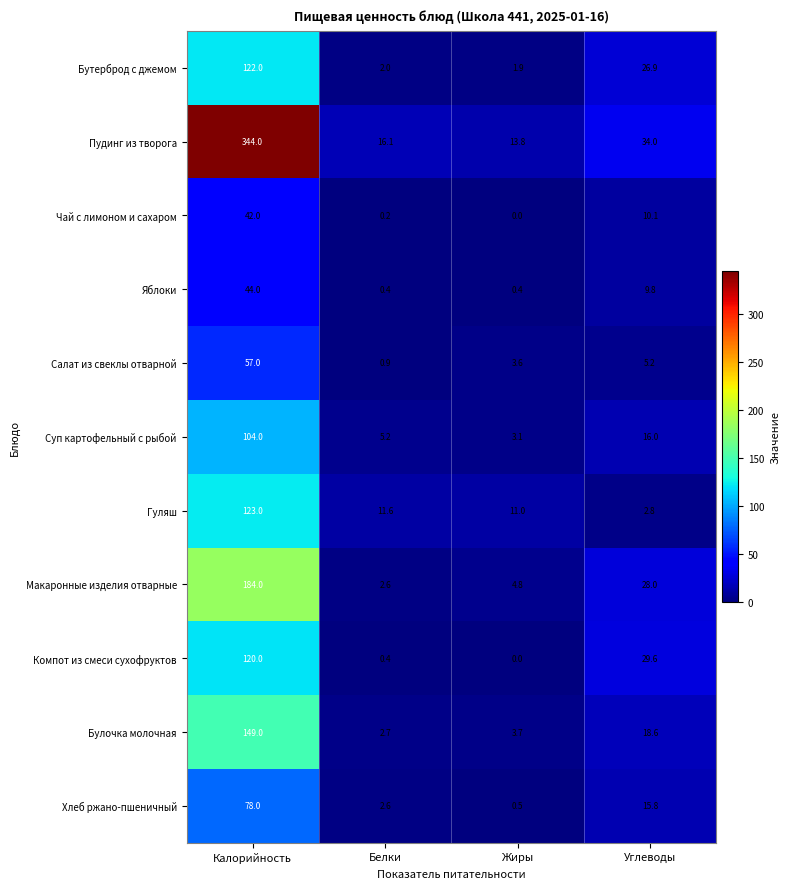

What is the sum of the Макаронные изделия отварные values at Жиры and Калорийность?

188.8